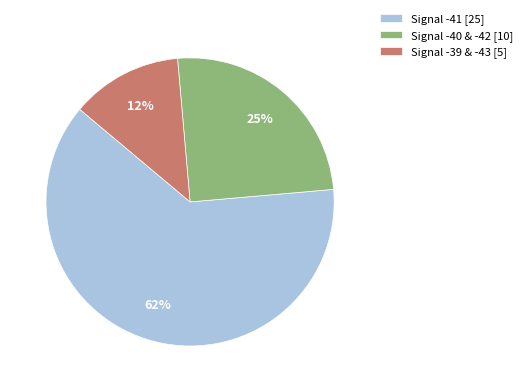

Is there a majority slice in this chart?

Yes